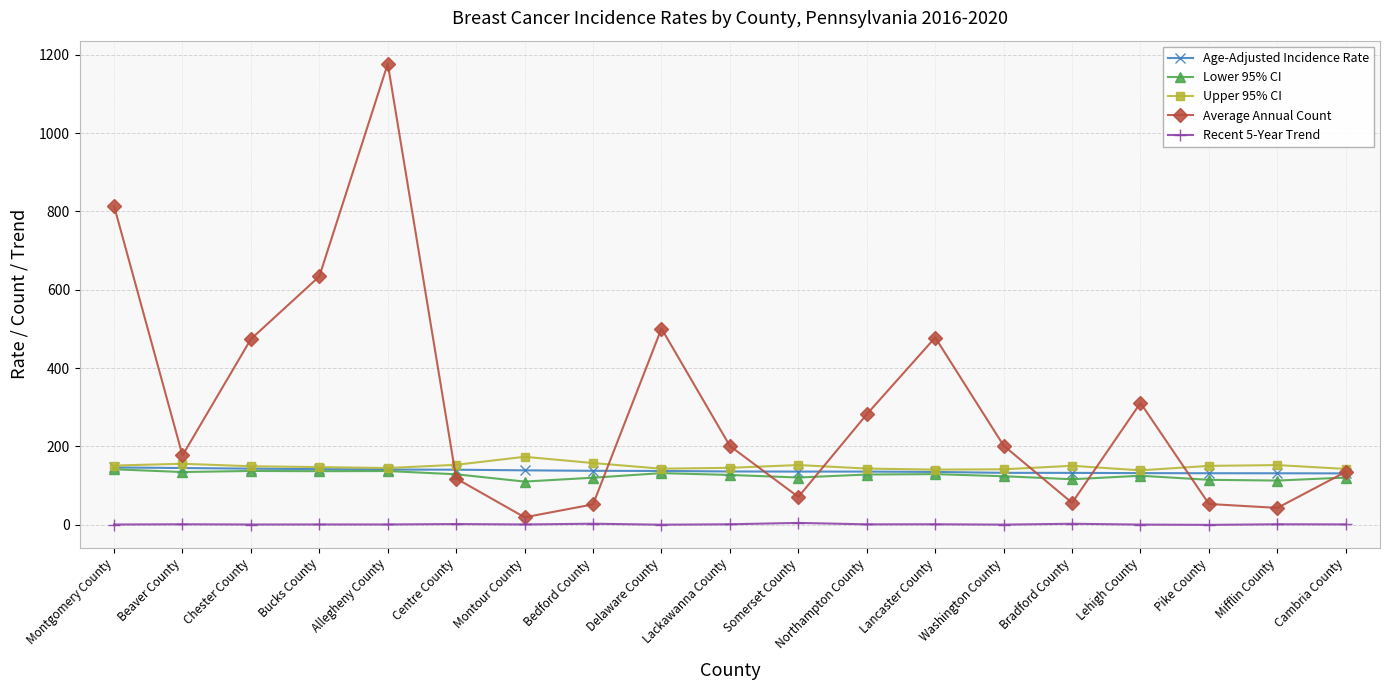

What is the difference between the maximum and minimum values in the Age-Adjusted Incidence Rate series?

15.2